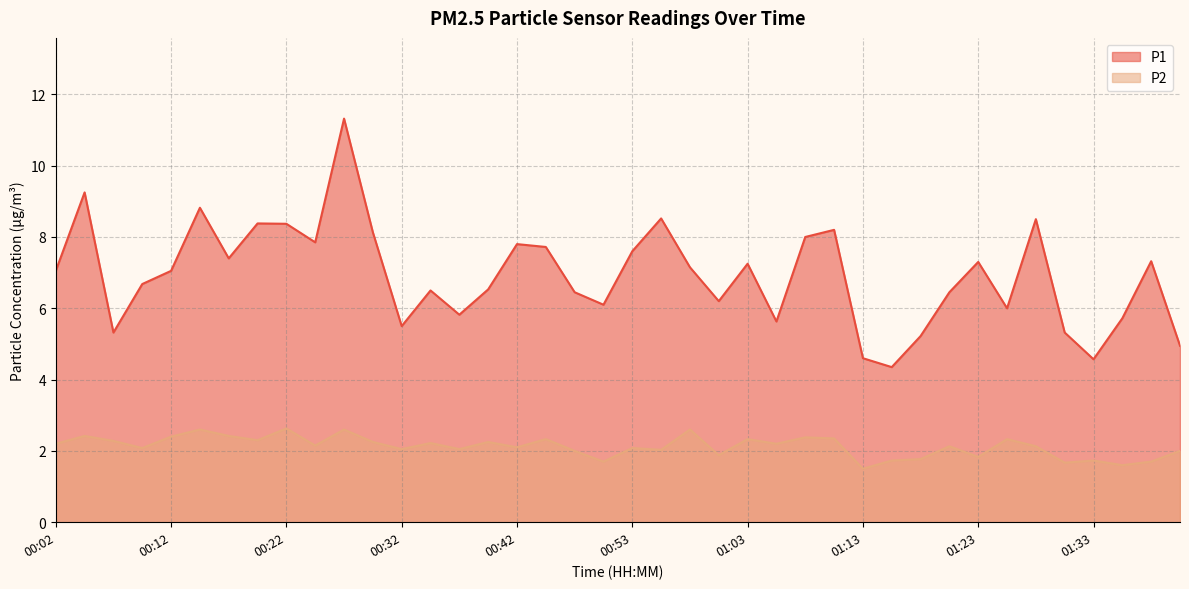

What is the average value of the P2 series?

2.1